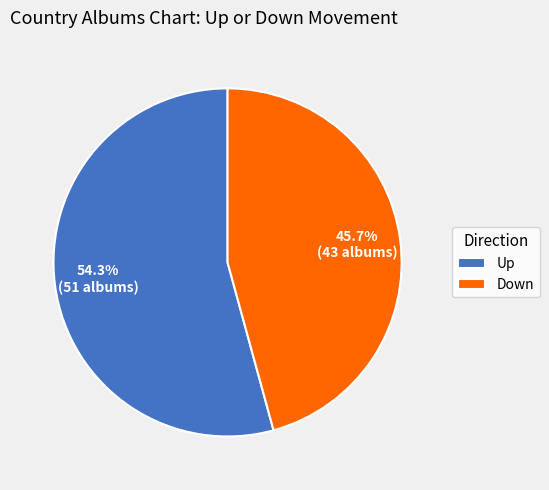

Combined, do Down and Up account for over 50%?

Yes